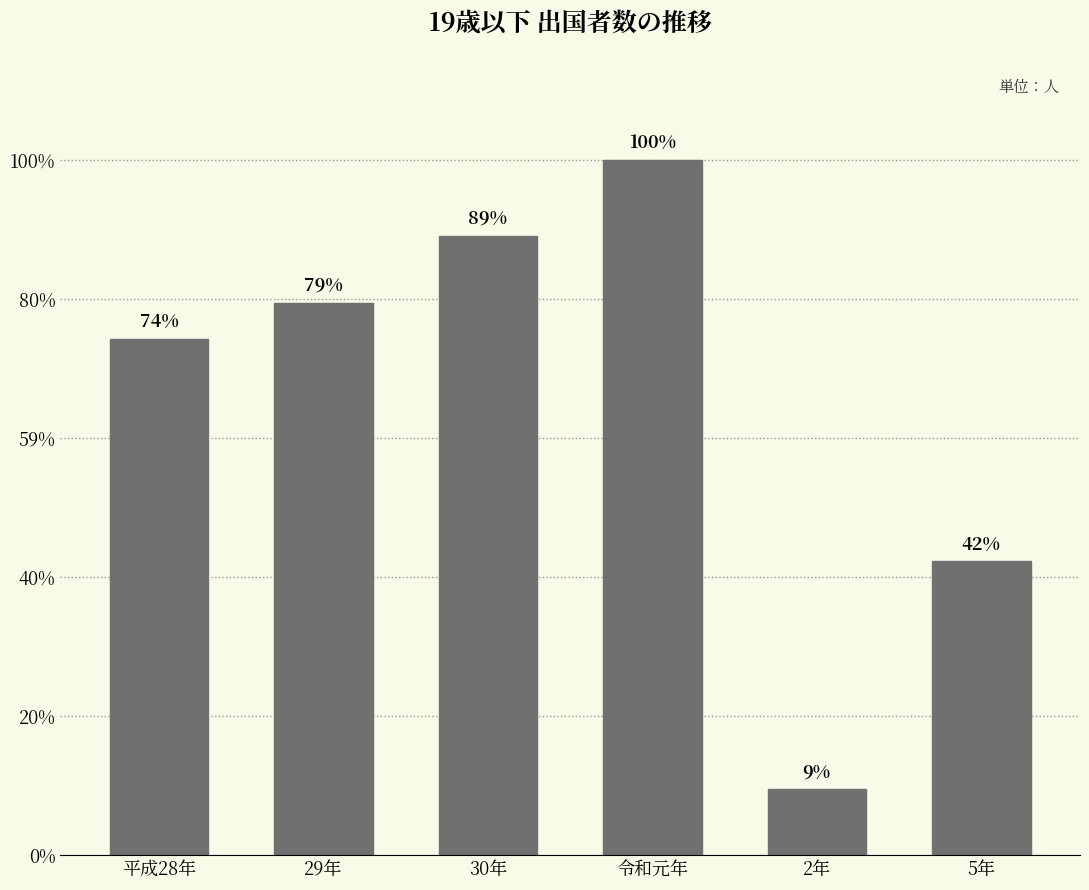

Which category has the lowest value across all series?

2年